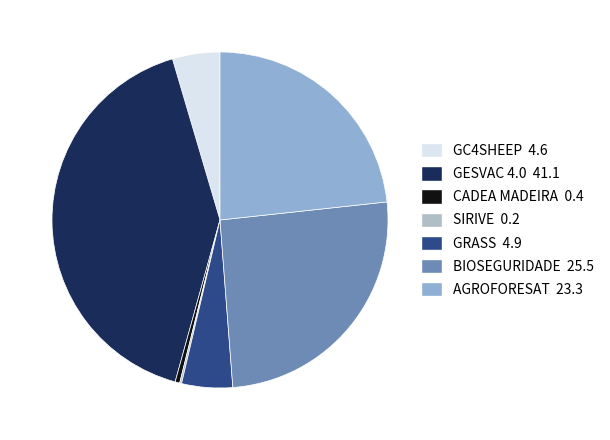

Is it true that AGROFORESAT is 38% of the pie?

False